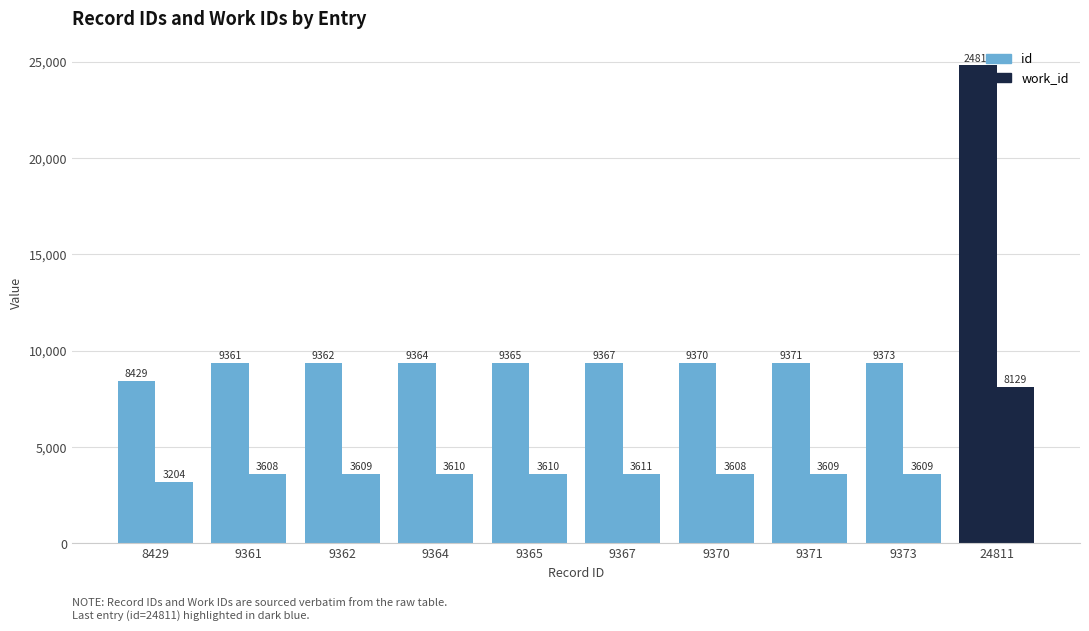

Are the bars grouped side by side (vs. stacked)?

Yes